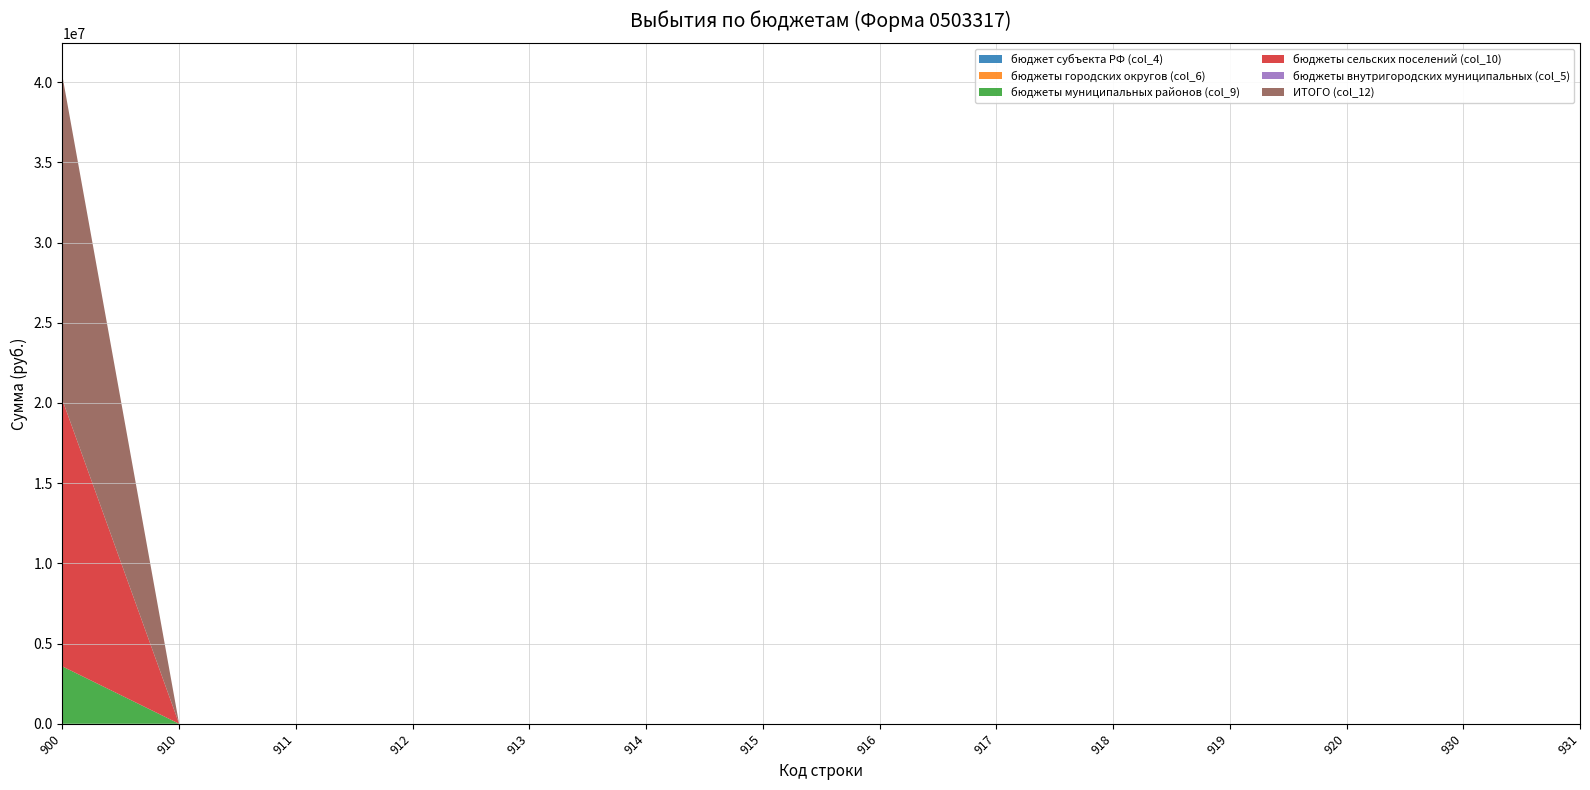

Reading left to right, list all the values displayed in this chart.

бюджет субъекта РФ (col_4): 0	0	0	0	0	0	0	0	0	0	0	0	0	0
бюджеты городских округов (col_6): 0	0	0	0	0	0	0	0	0	0	0	0	0	0
бюджеты муниципальных районов (col_9): 3576260	0	0	0	0	0	0	0	0	0	0	0	0	0
бюджеты сельских поселений (col_10): 16621570	0	0	0	0	0	0	0	0	0	0	0	0	0
бюджеты внутригородских муниципальных (col_5): 0	0	0	0	0	0	0	0	0	0	0	0	0	0
ИТОГО (col_12): 20197830	0	0	0	0	0	0	0	0	0	0	0	0	0